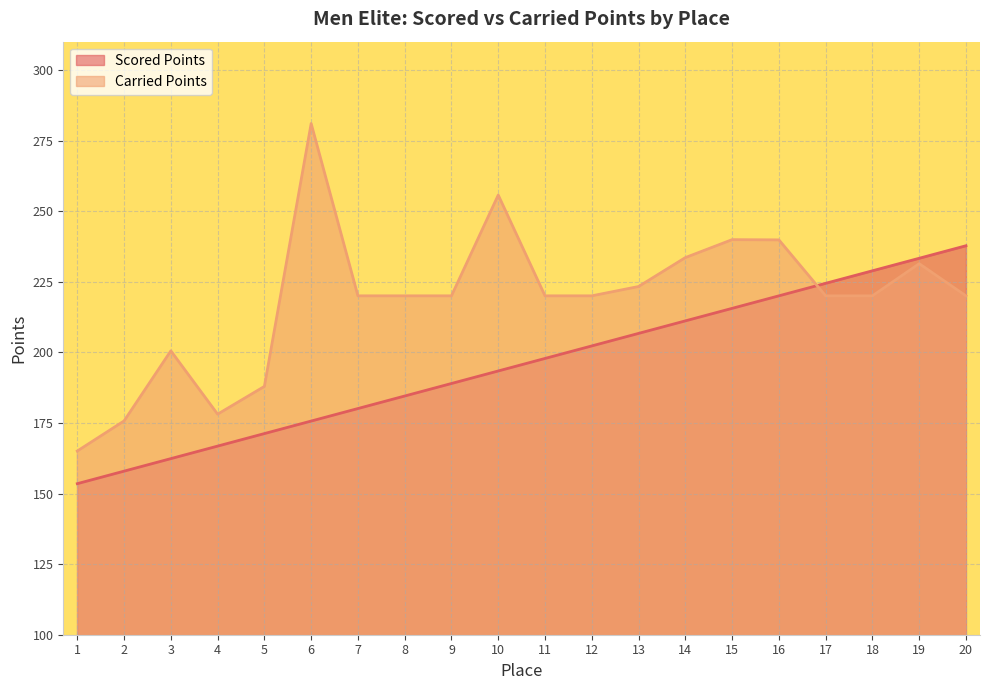

Rank the categories by Scored Points value from highest to lowest.

20, 19, 18, 17, 16, 15, 14, 13, 12, 11, 10, 9, 8, 7, 6, 5, 4, 3, 2, 1